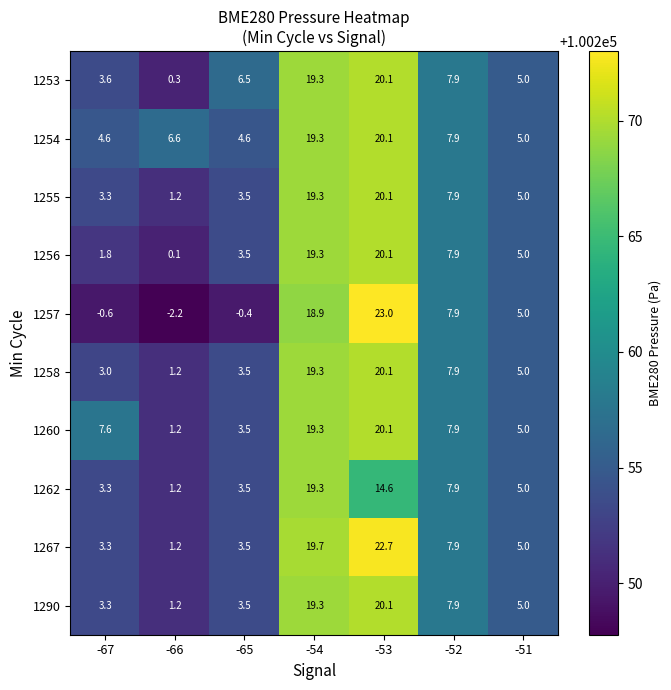

What is the difference between the second highest and second lowest values in the 1255 series?

16.0